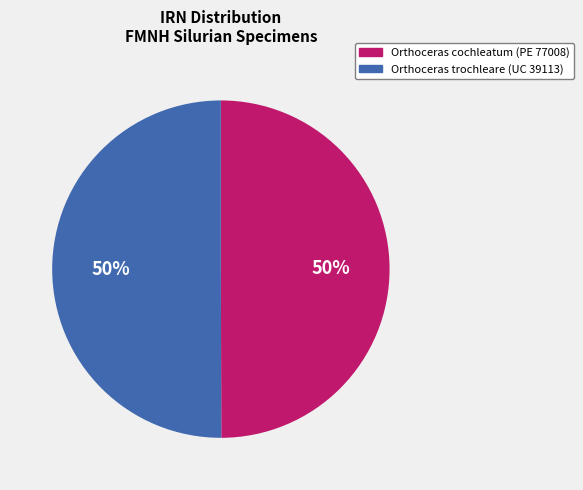

Do Orthoceras trochleare (UC 39113) and Orthoceras cochleatum (PE 77008) together represent more than half of the pie?

Yes